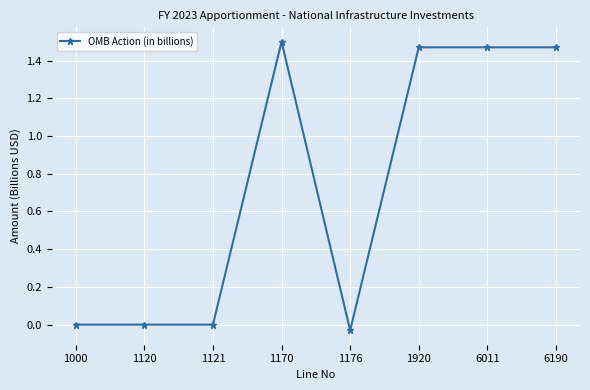

Is it true that the value at 1170 is 2.0?

False